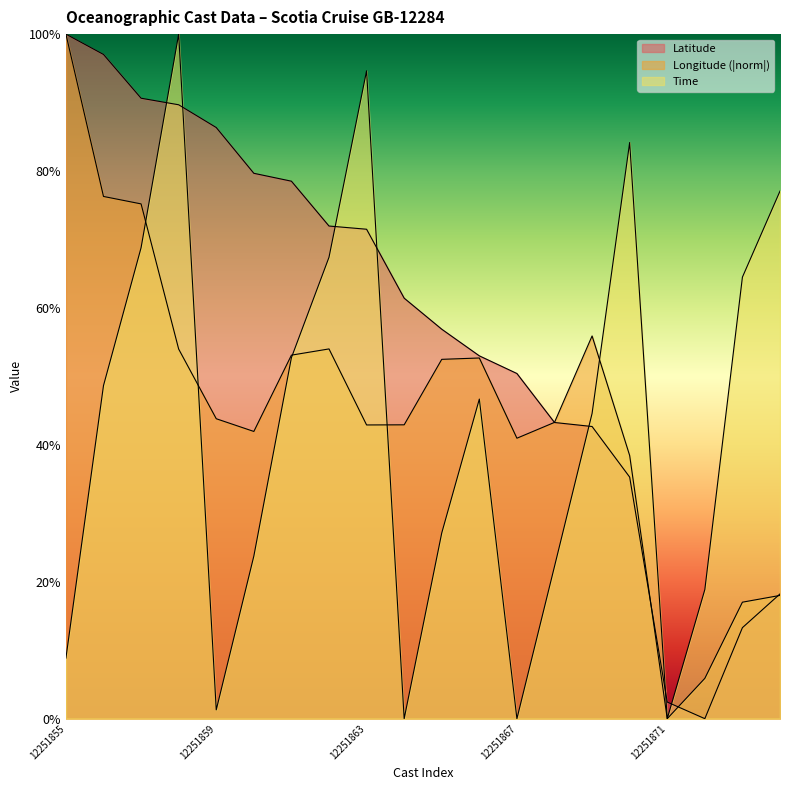

What is the total value across all series at 12251861?

184.4